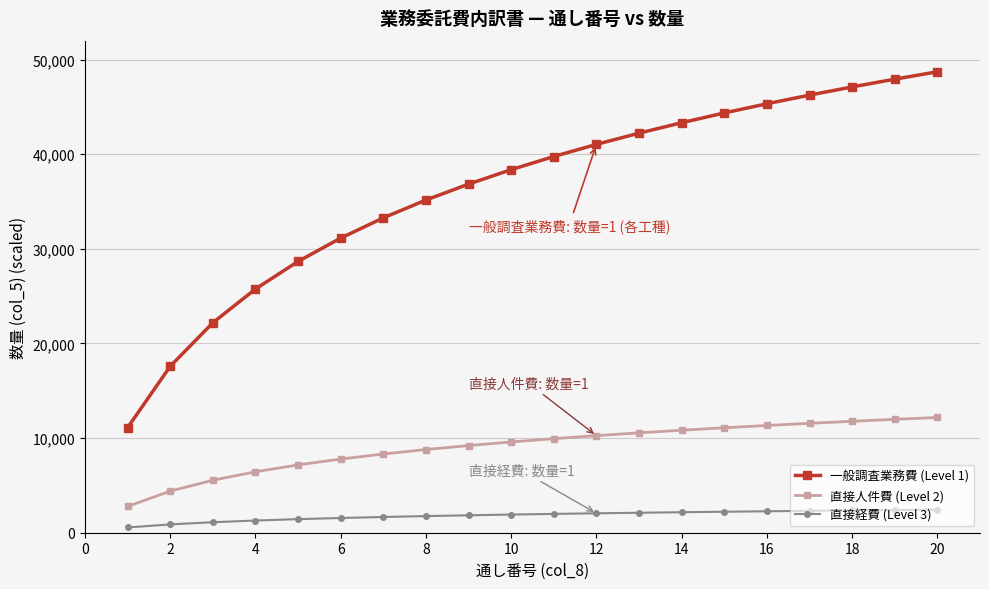

What is the average value of the 直接人件費 (Level 2) series?

9076.0